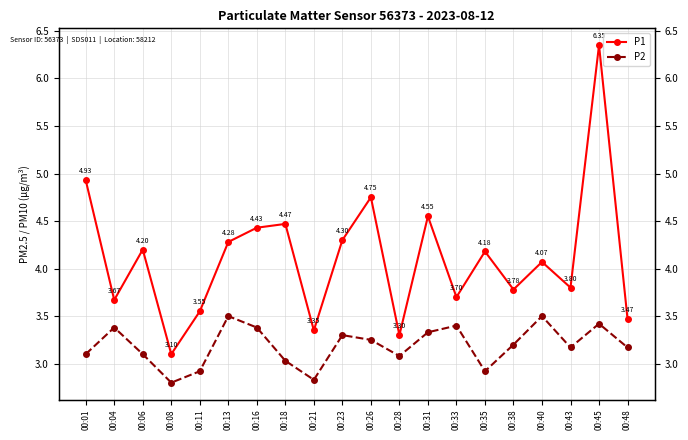

At which category does P1 reach its first local peak?

00:06